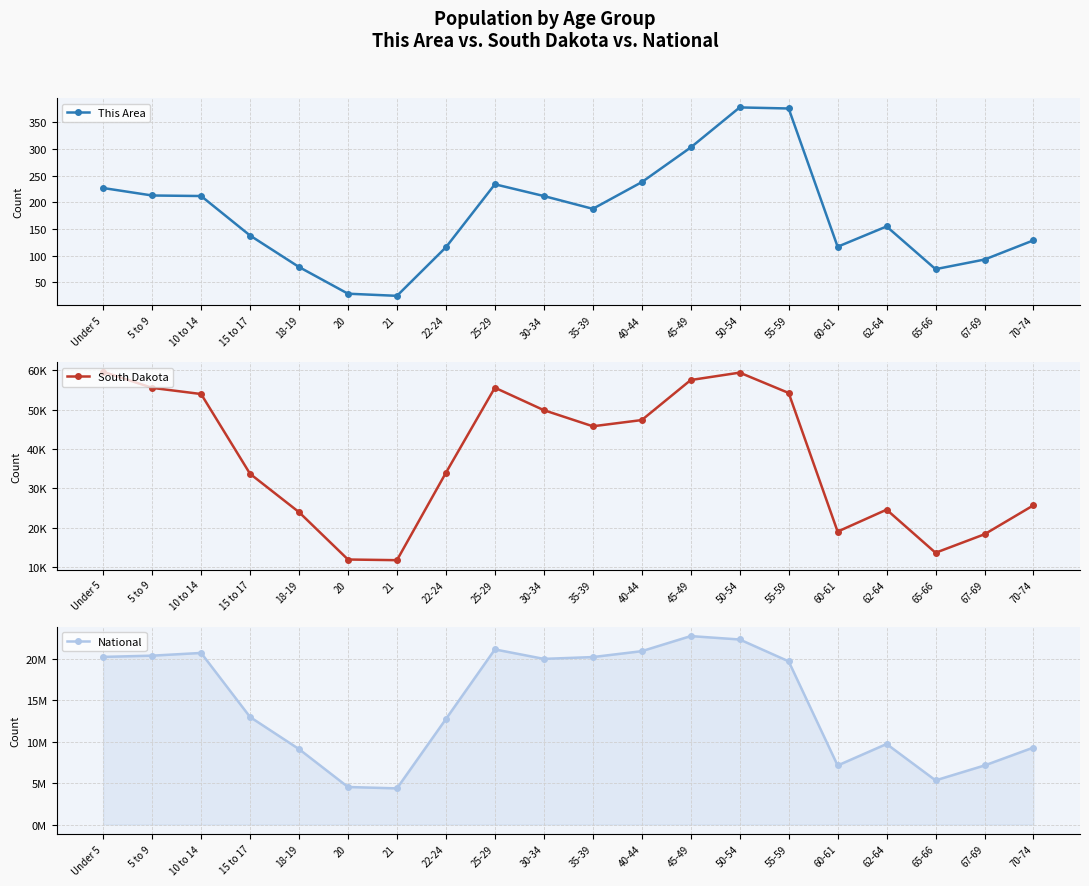

How many lines are shown in the chart?

3